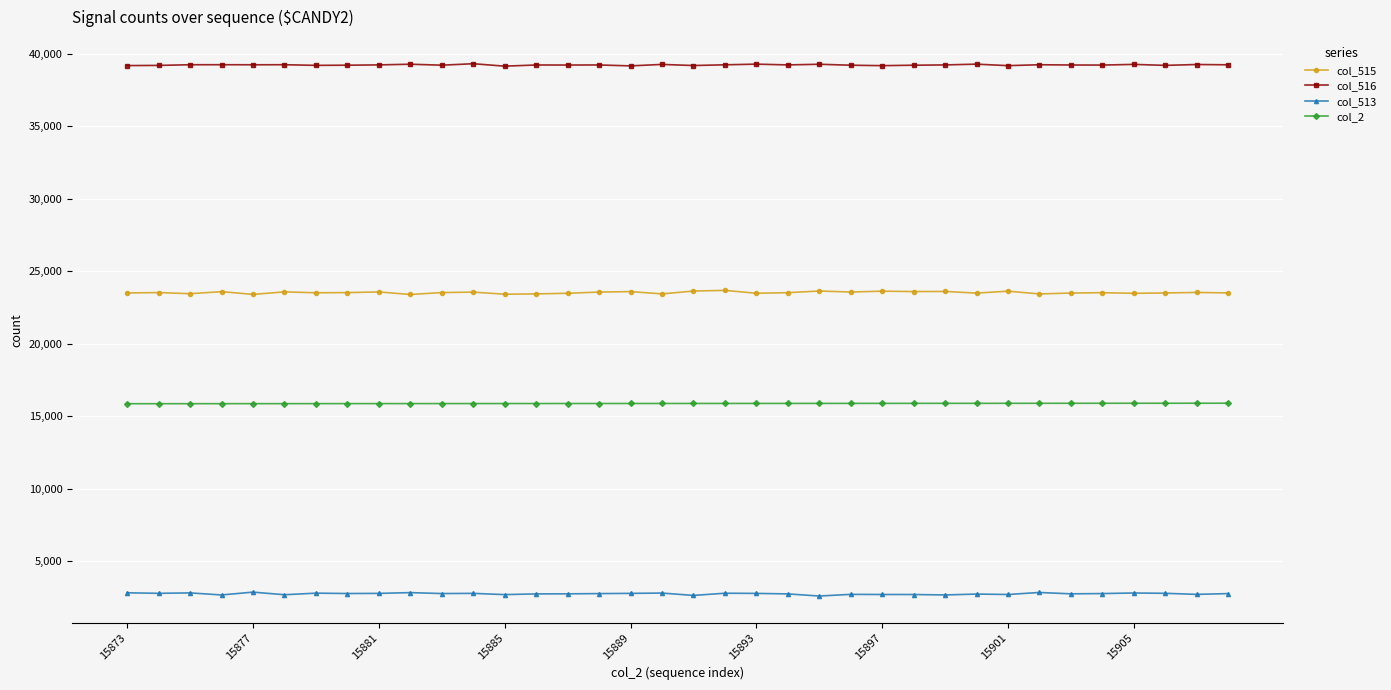

How many data points in col_515 are less than 23535?

18